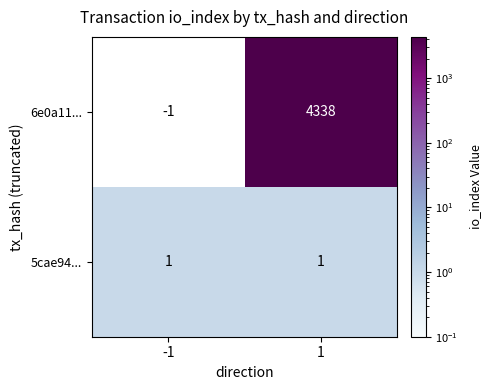

Which label corresponds to the smallest value in the chart?

-1